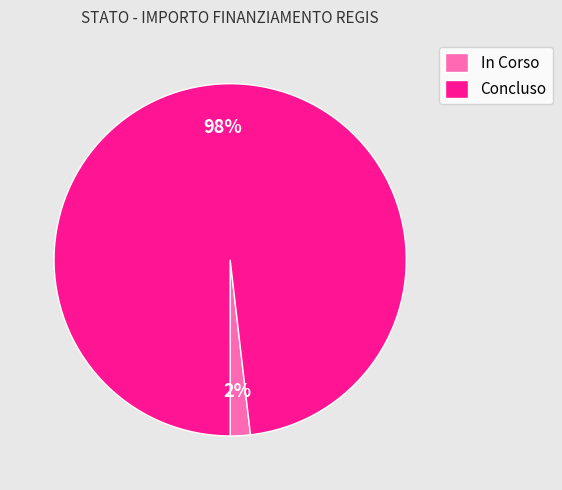

Is the sum of Concluso and In Corso greater than half?

Yes